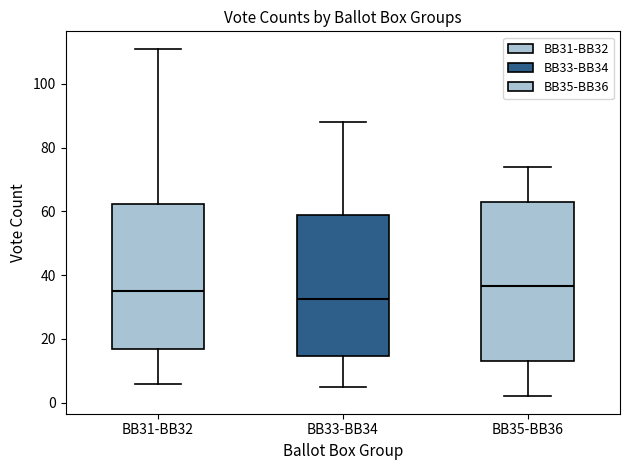

Reading left to right, transcribe this box plot: for each box, give where its median line is, the range the box spans, and where its two whiskers end, as read against the y-axis. The values are not printed on the chart, so give them approximately, as read against the axis.

BB31-BB32: median 36, box 16 to 62, whiskers 6 to 112
BB33-BB34: median 32, box 14 to 60, whiskers 6 to 88
BB35-BB36: median 36, box 14 to 64, whiskers 2 to 74